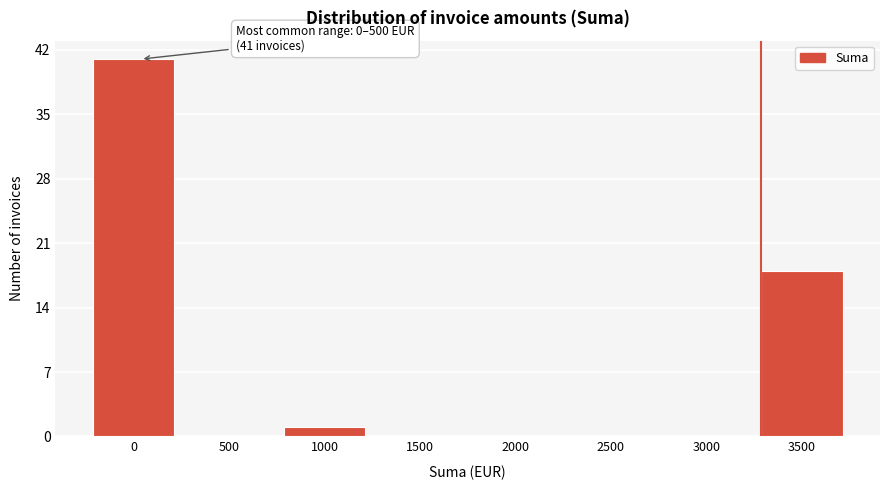

Reading right to left, extract all data points from this chart.

3500=18	3000=0	2500=0	2000=0	1500=0	1000=1	500=0	0=41